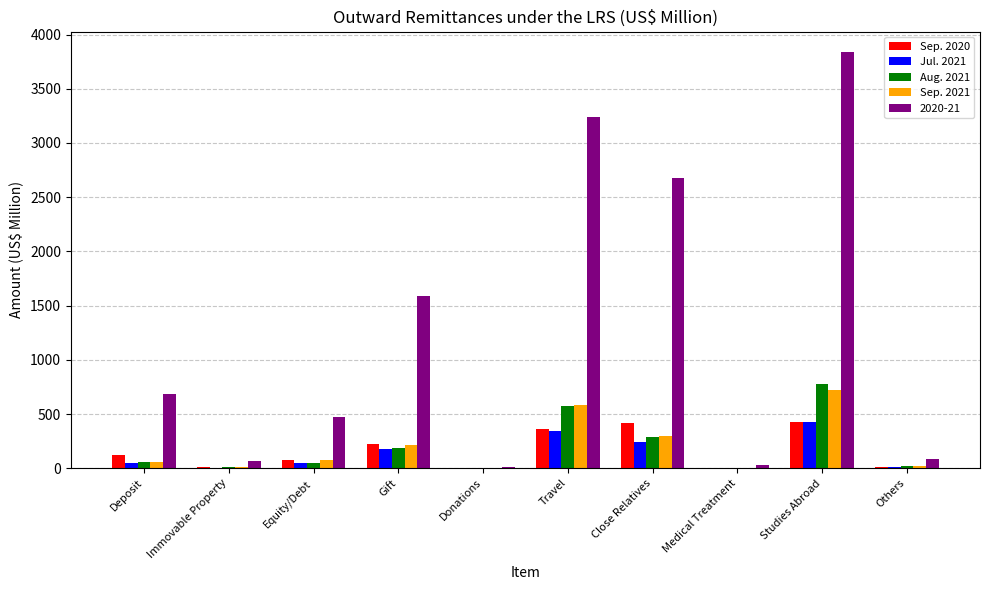

The Aug. 2021 series shows 284.8 at Close Relatives. True or false?

True